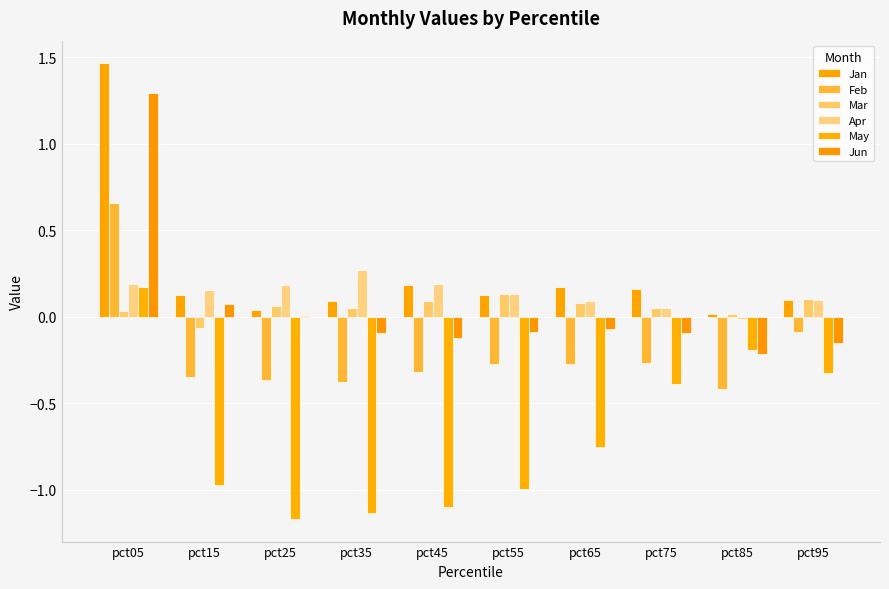

Rank the categories by Feb value from highest to lowest.

pct05, pct95, pct75, pct55, pct65, pct45, pct15, pct25, pct35, pct85